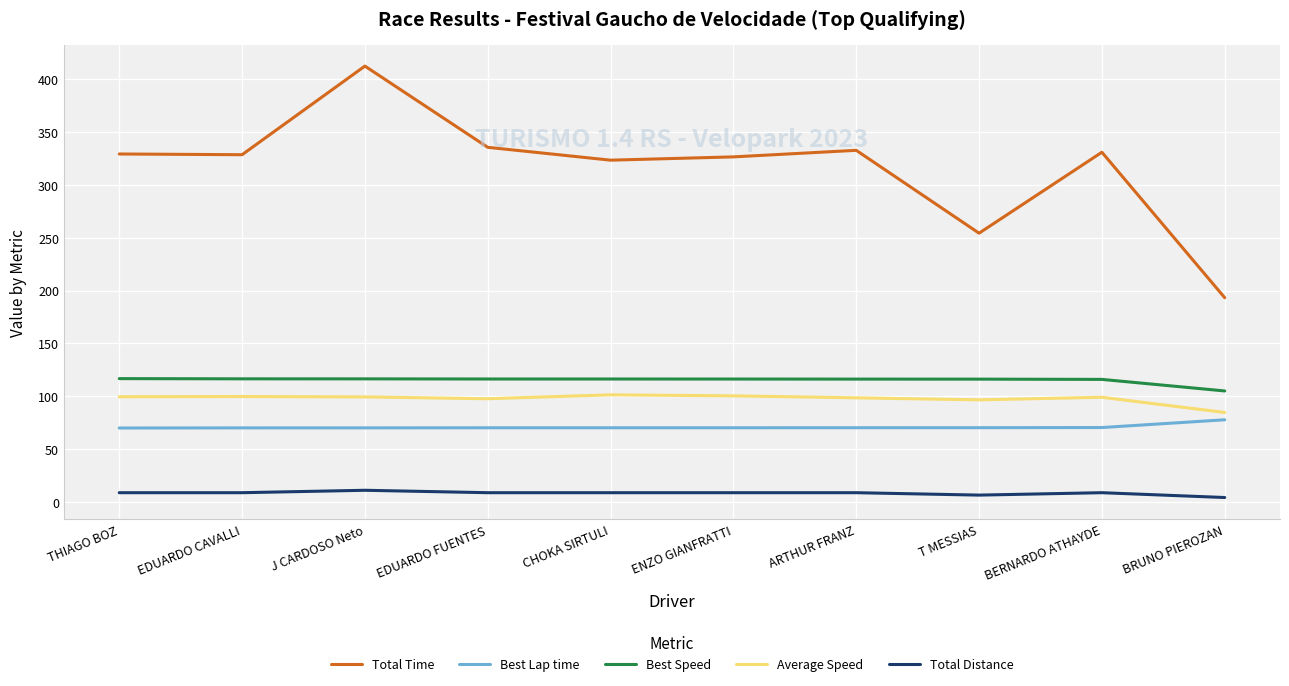

The Best Speed series shows 151.7 at BRUNO PIEROZAN. True or false?

False